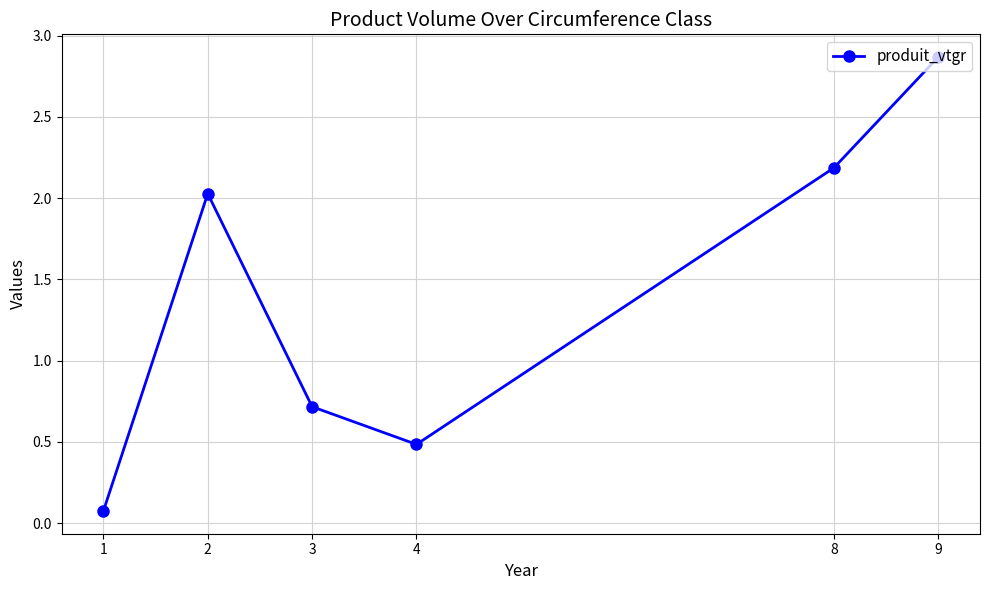

How many distinct data groups are displayed?

1